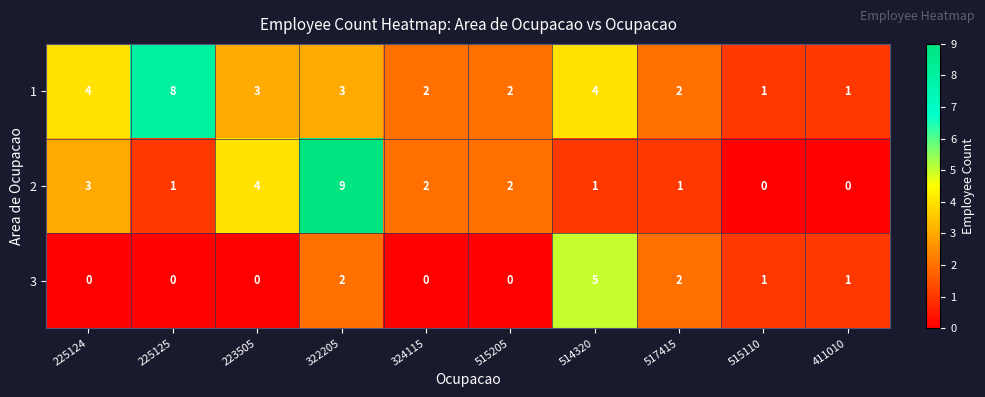

Between 225124 and 225125, which series saw the biggest shift?

1